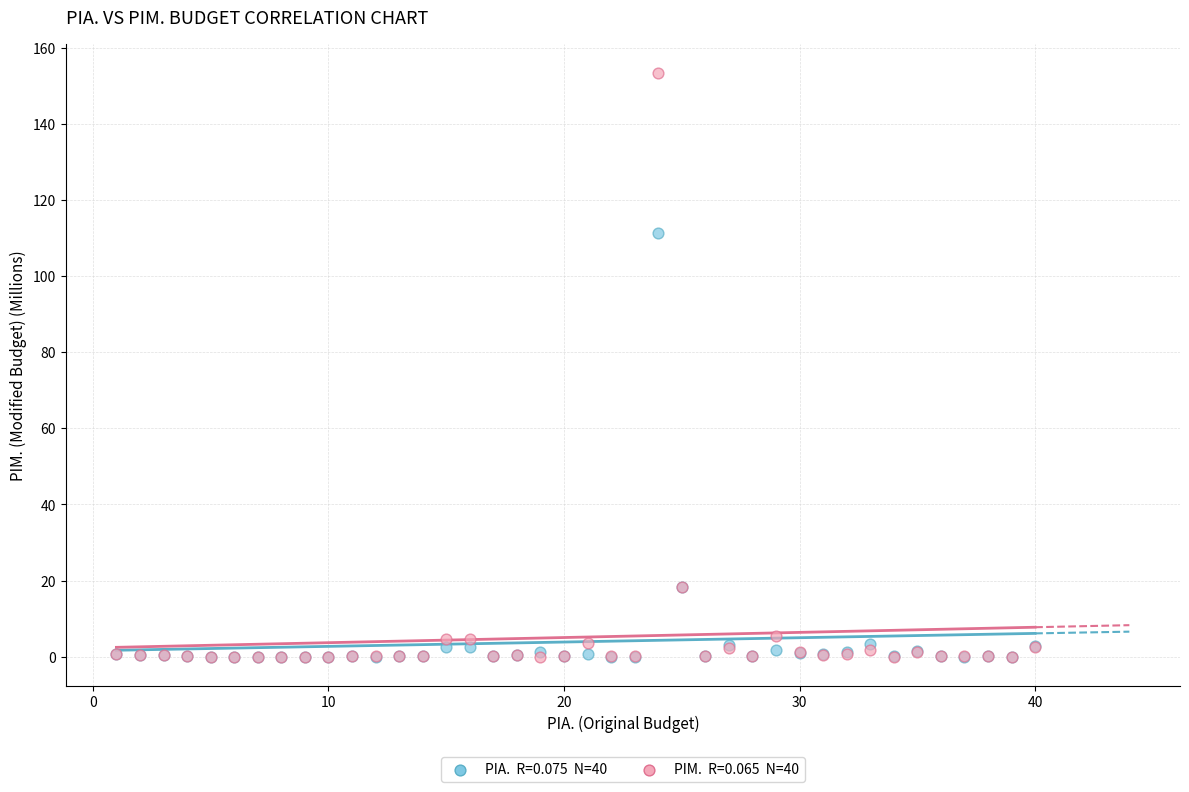

Across all series, what Y value is closest to 76?

111.3